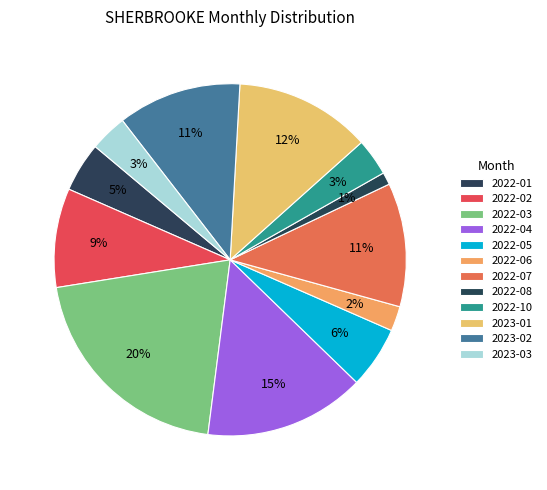

Which has a higher value, 2022-05 or 2023-02?

2023-02